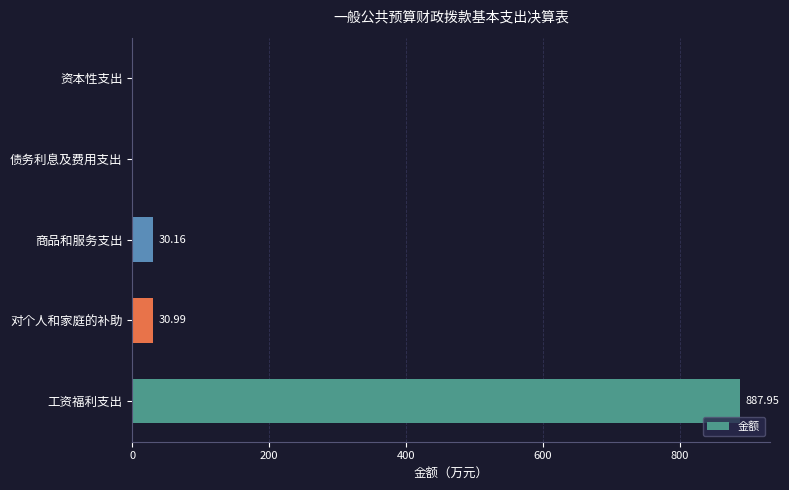

Where is the data nearest to the value 443?

对个人和家庭的补助